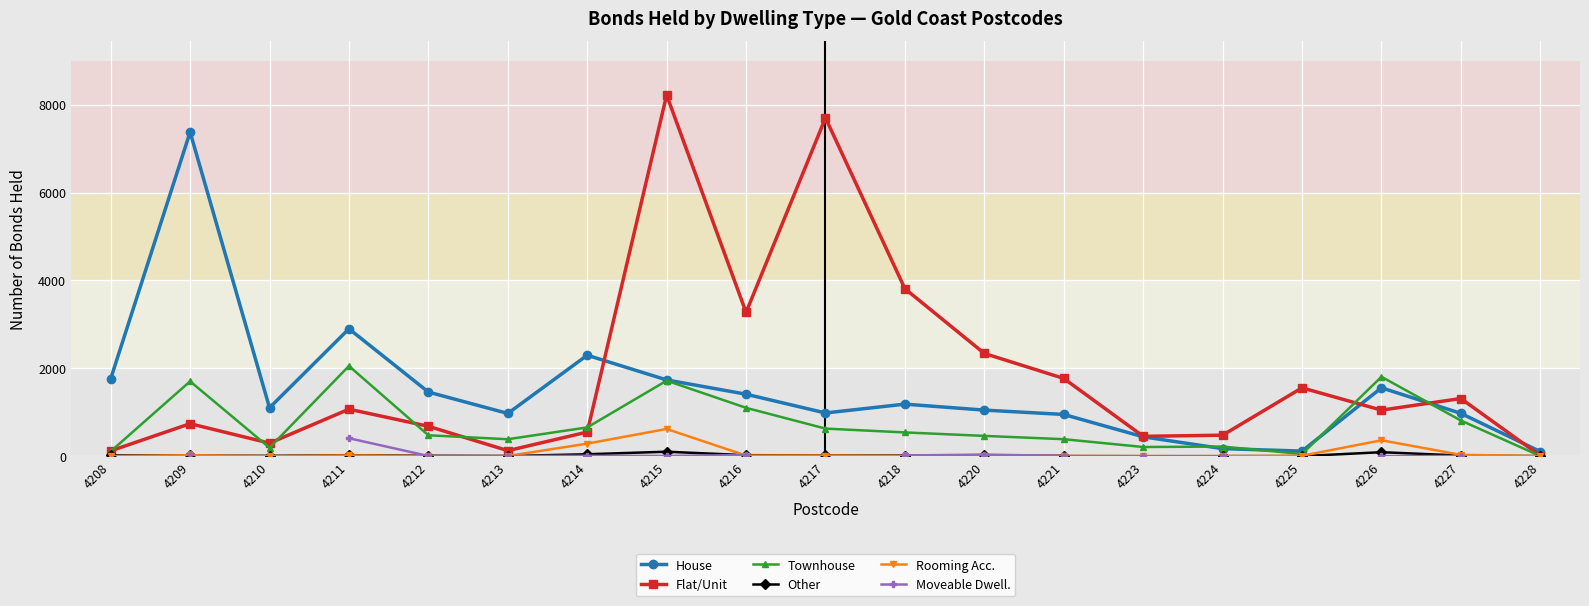

How many categories are shown in the chart?

19